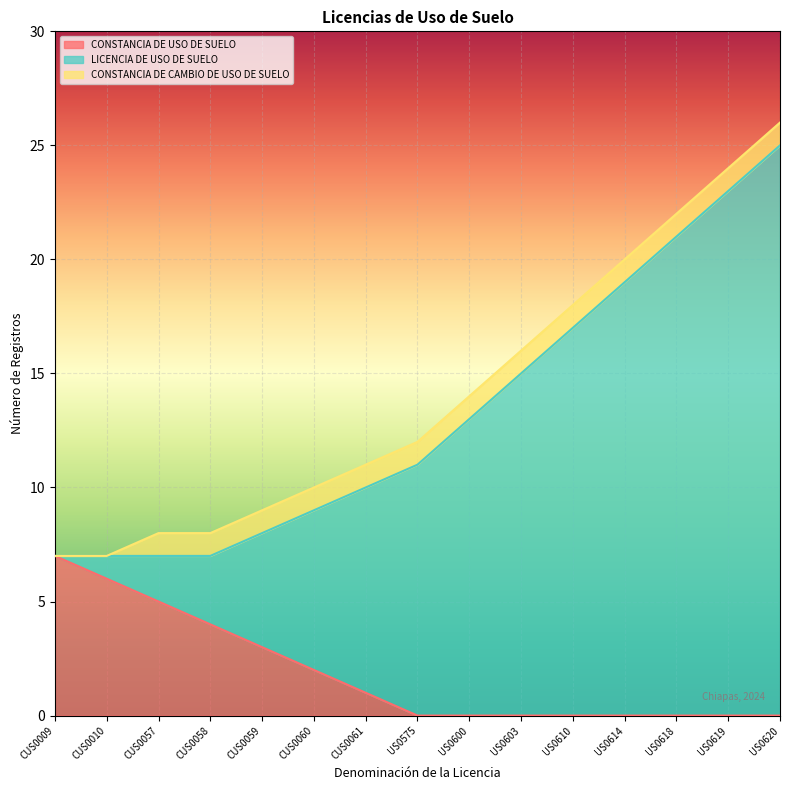

What is the total value across all series at US0610?

18